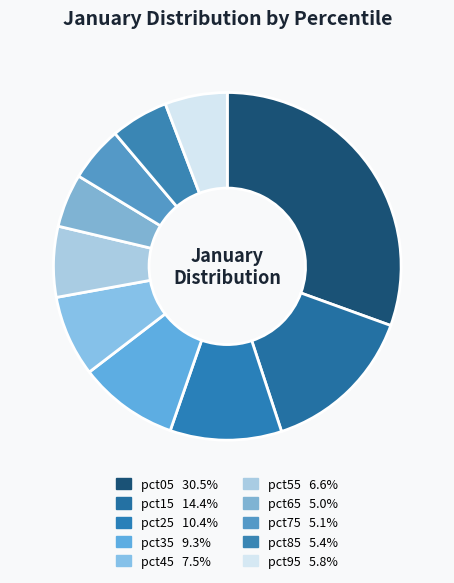

To the nearest percent, what is the difference between the largest and smallest slice percentages?

26%